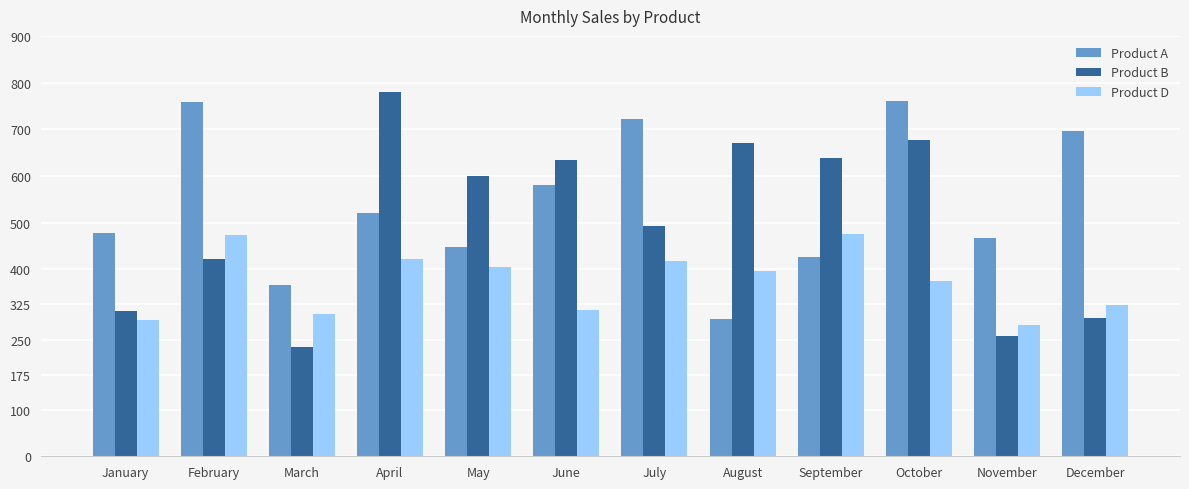

How many bars are there in total?

36